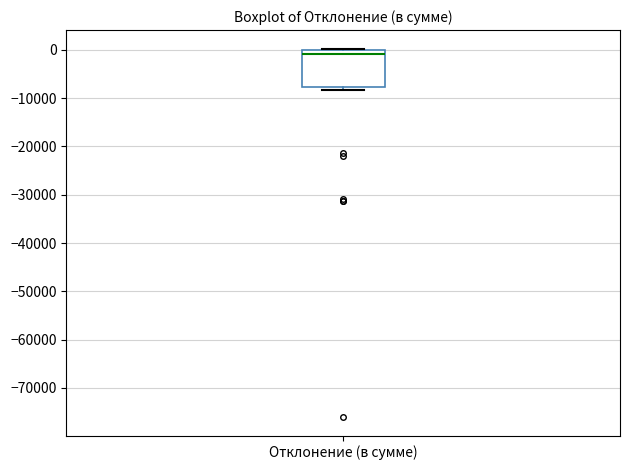

Read this box plot against the y-axis: the position of the median line, the range covered by the box, and the ends of both whiskers. The values are not printed on the chart, so give them approximately, as read against the axis.

median -1000, box -8000 to 0, whiskers -8000 (just below the box's lower edge) to 0 (just above the box's upper edge)